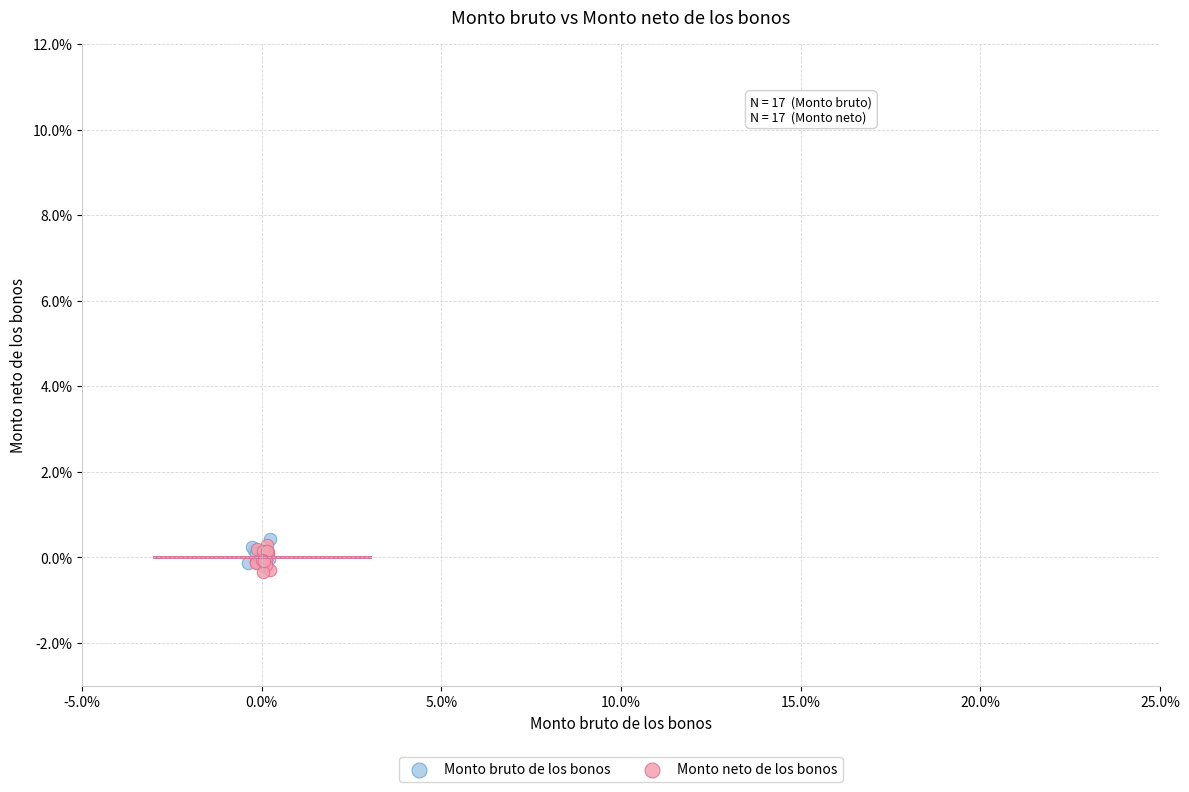

What are all the series names shown in the legend?

Monto bruto de los bonos, Monto neto de los bonos